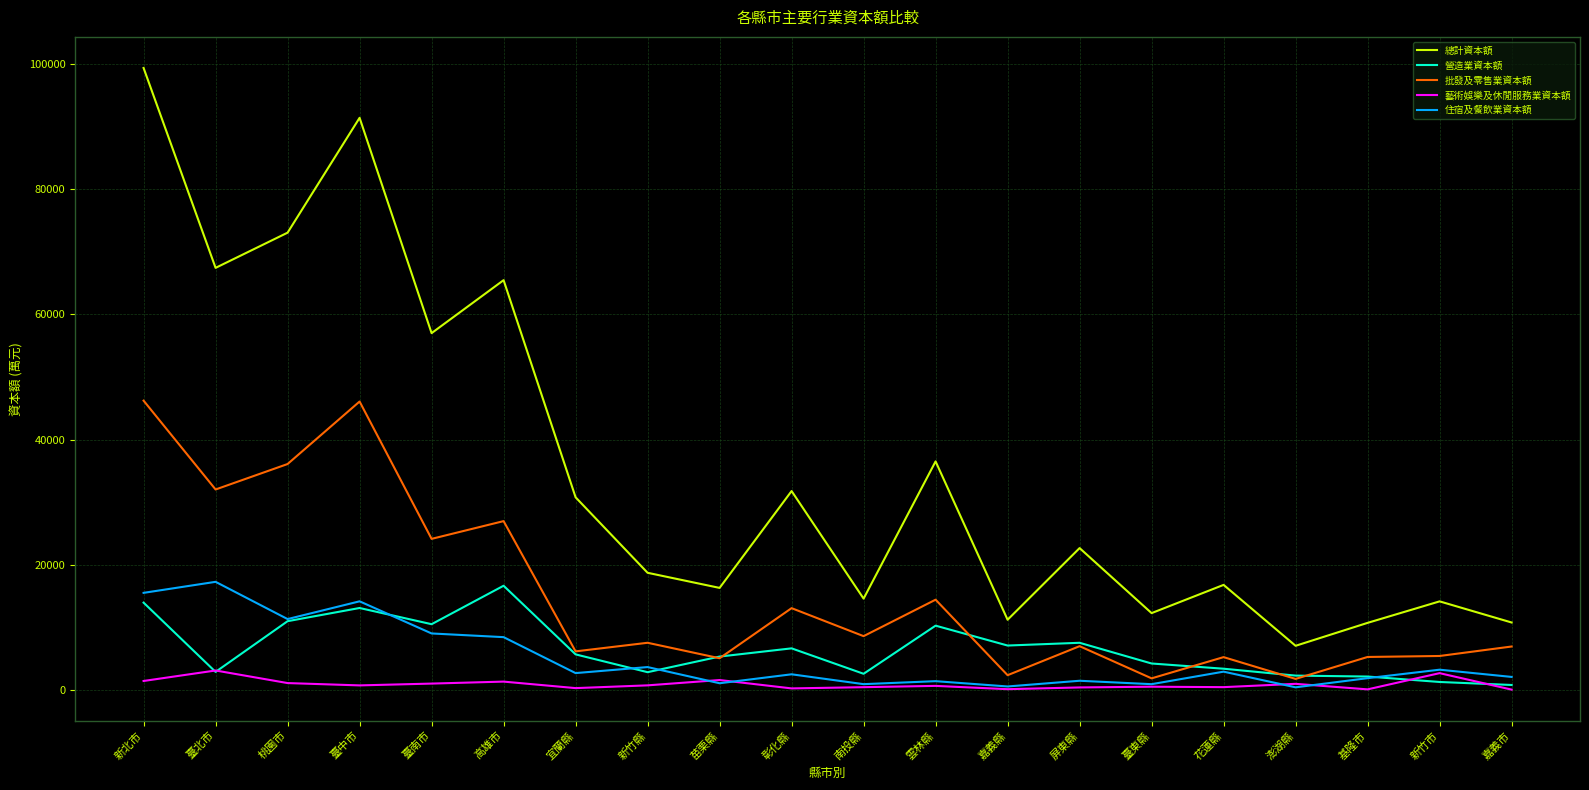

Is it true that 營造業資本額 equals 6650 at 彰化縣?

True